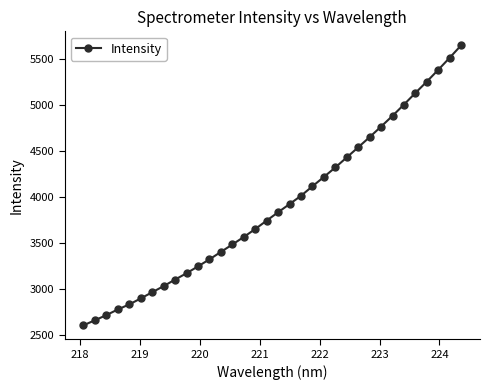

What is the smallest value displayed?

2601.8